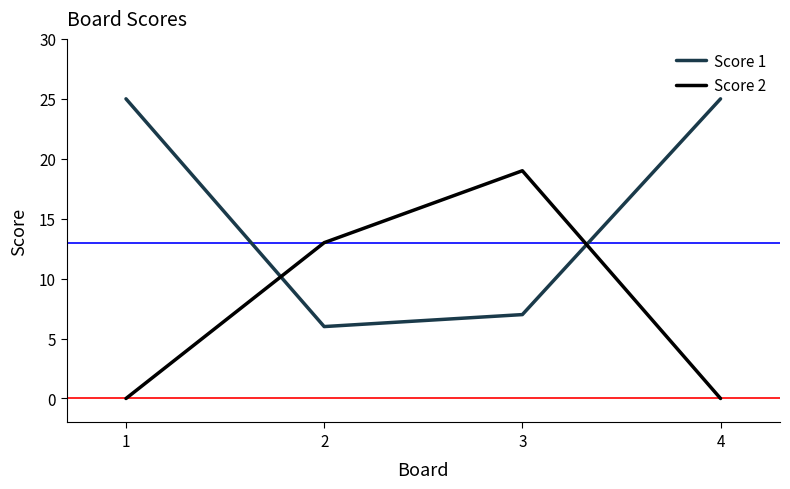

How many lines are shown in the chart?

2